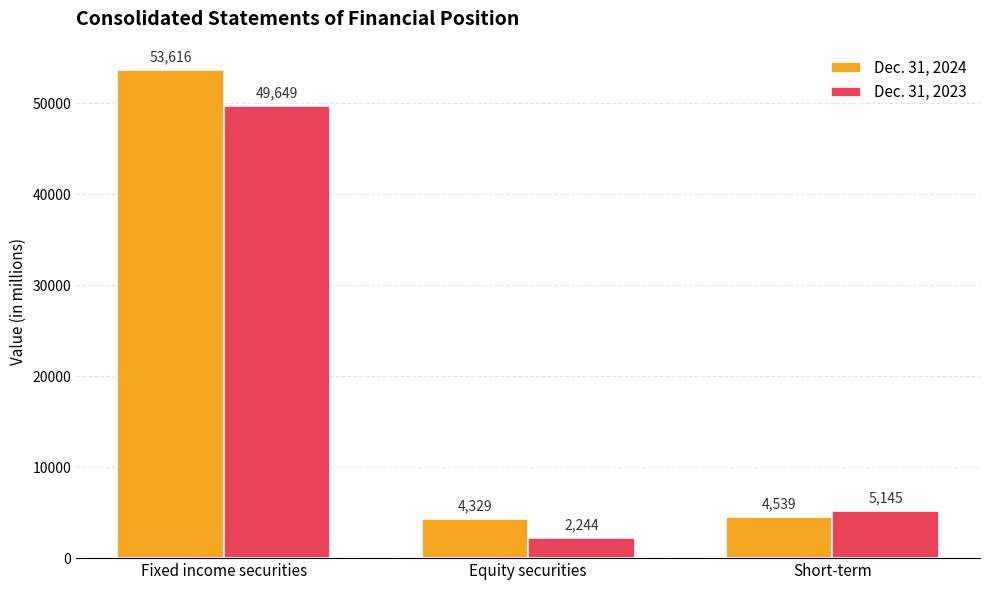

Which label corresponds to the largest value in the chart?

Fixed income securities